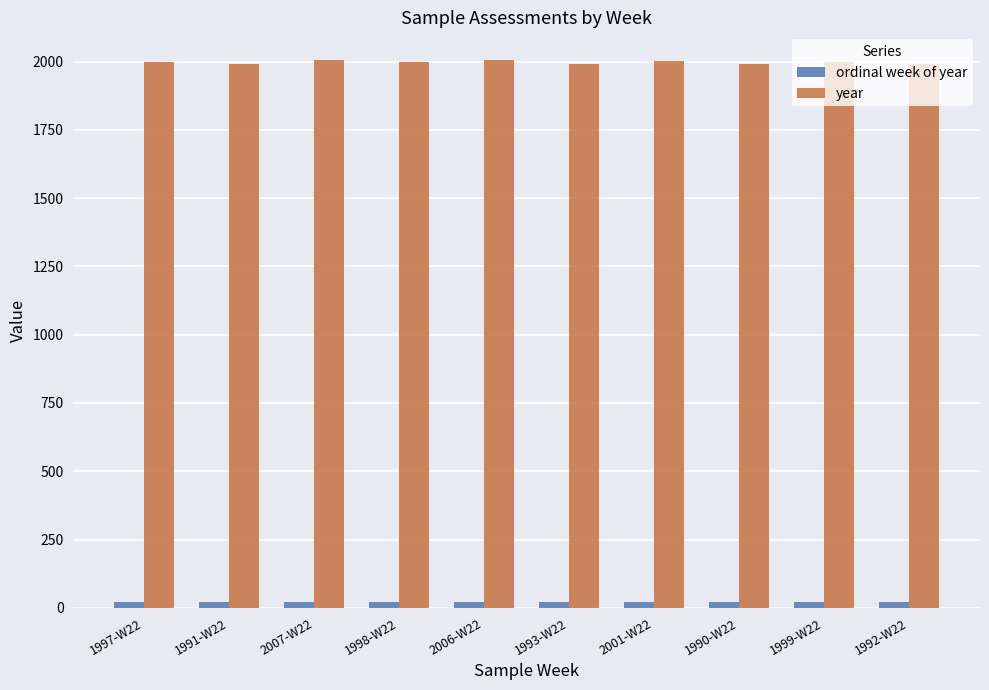

At how many categories does at least one series exceed 619?

10